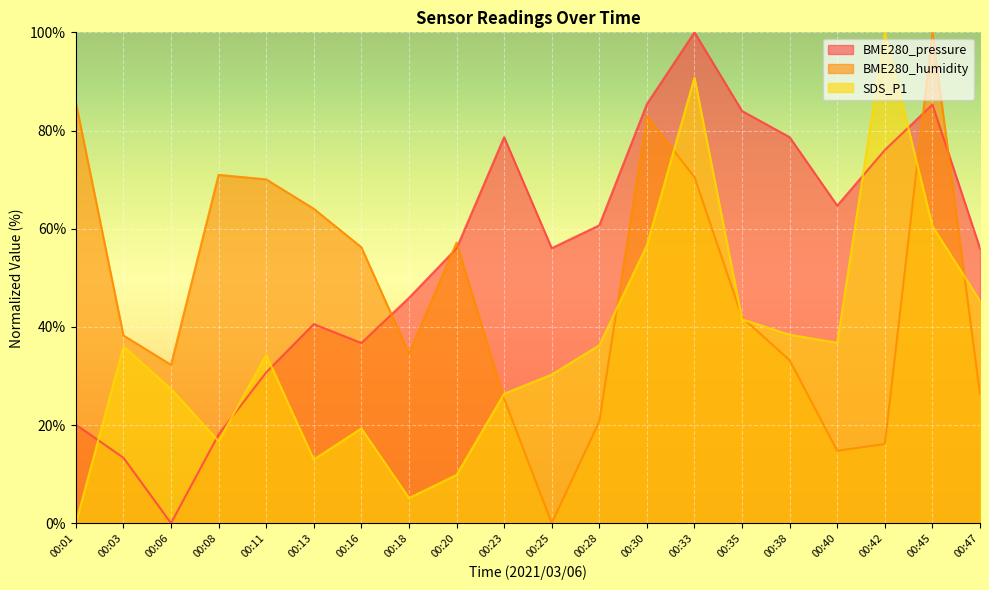

True or false: BME280_humidity has a value of 41.9 at 00:35.

True